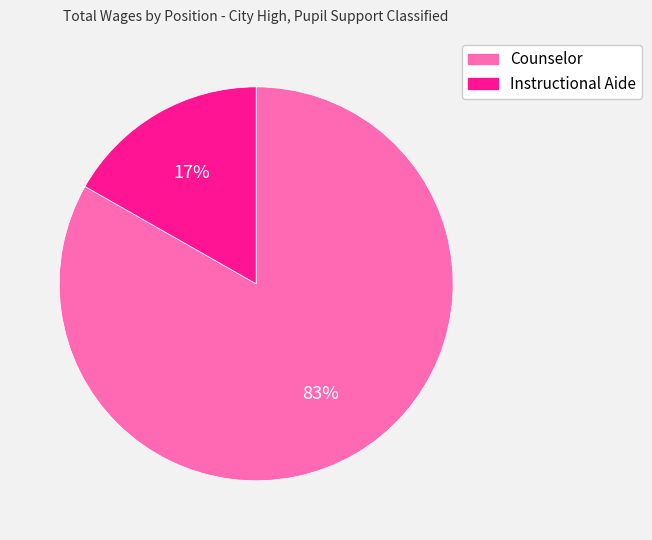

How many segments does this pie chart have?

2